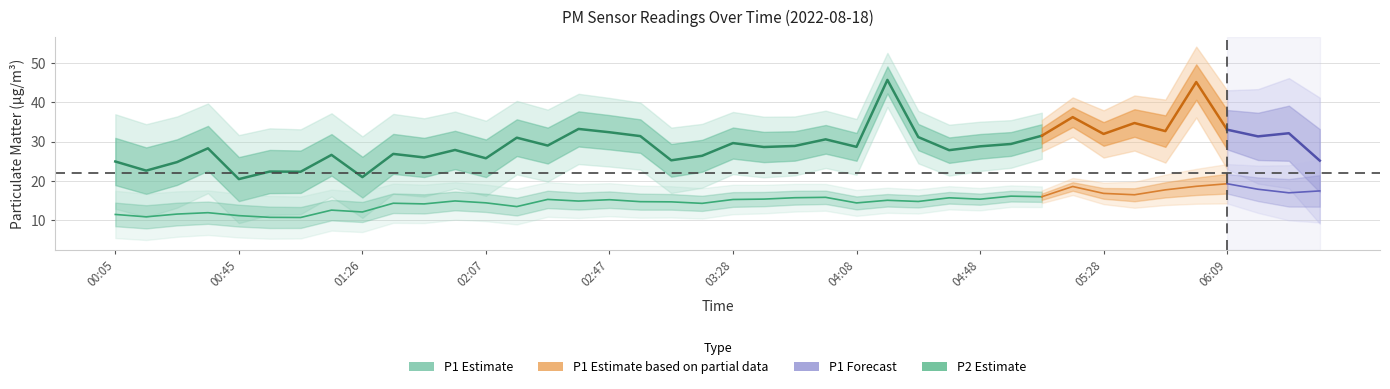

Where is the first local maximum for P2?

00:35